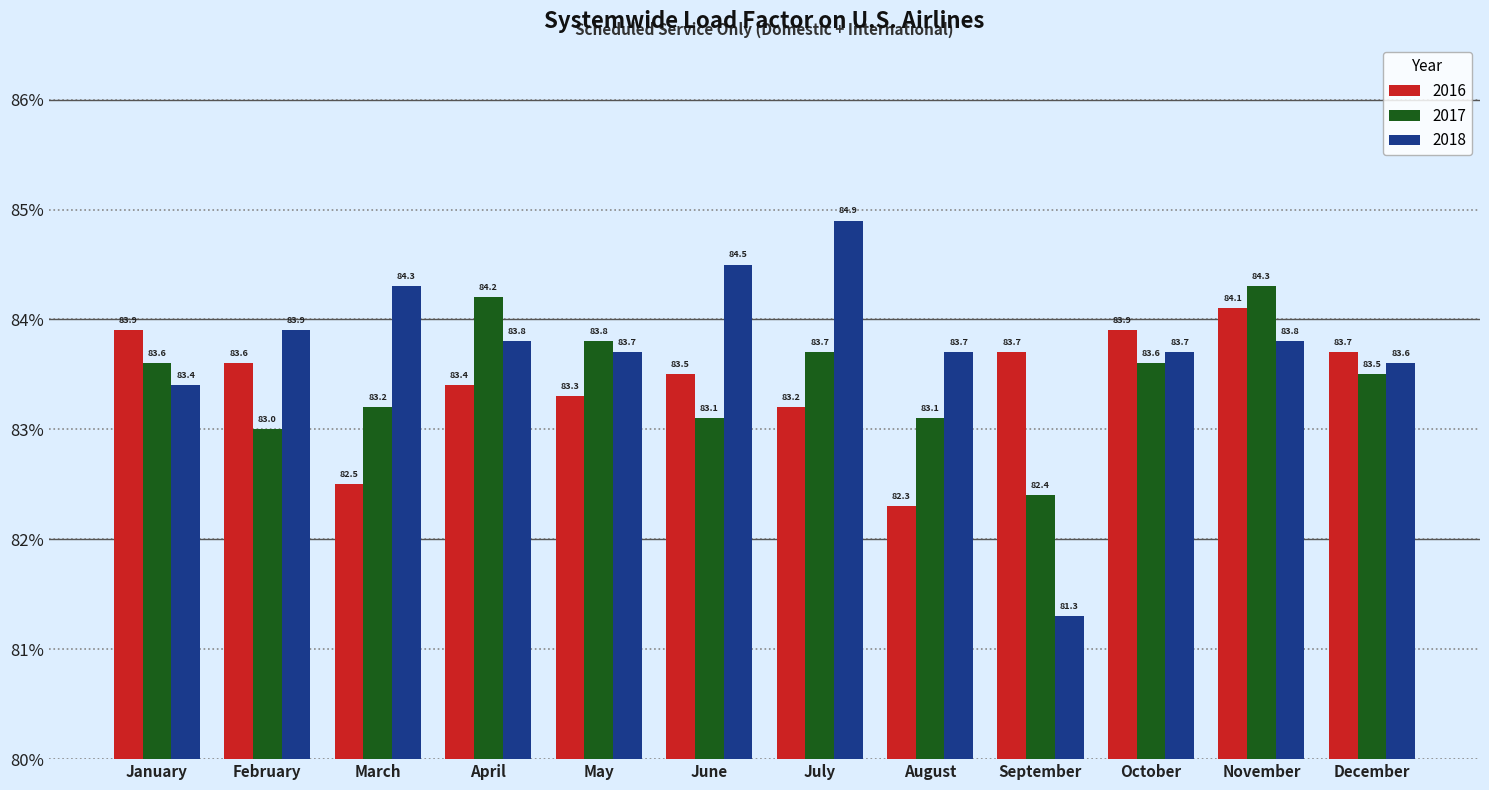

Which series has the largest range (max minus min)?

2018